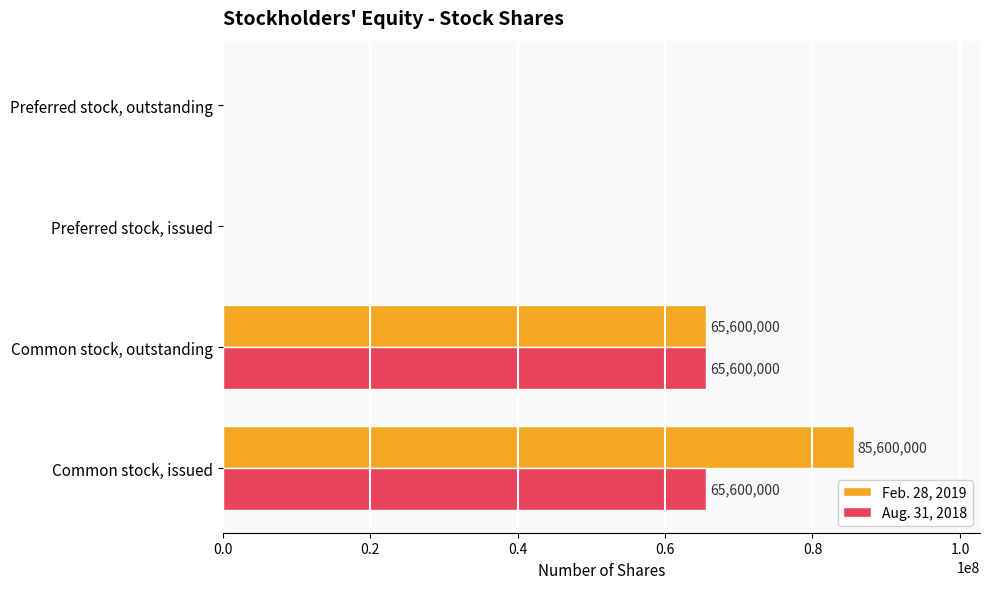

The value of Aug. 31, 2018 at Preferred stock, outstanding is 0. True or false?

True